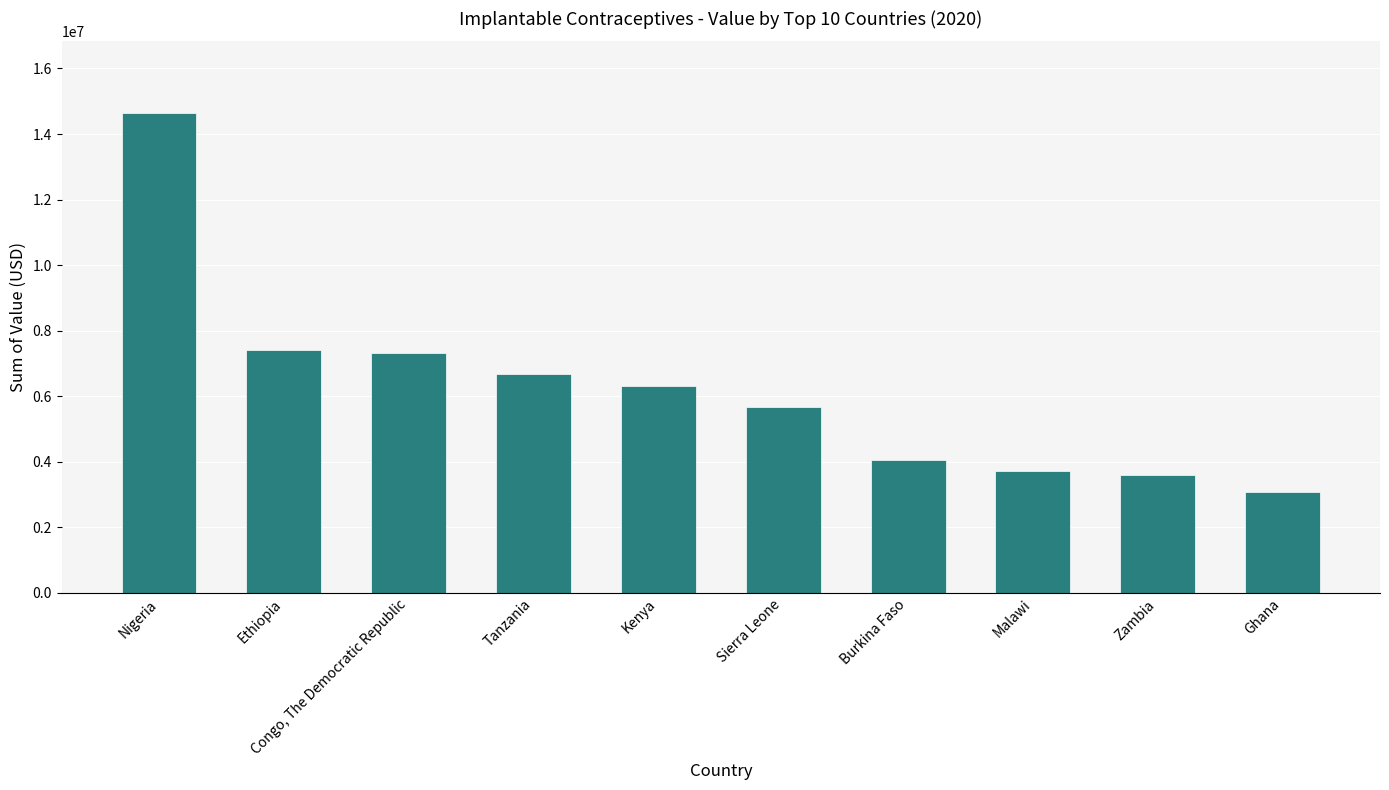

What is the approximate value at Tanzania?

6664884